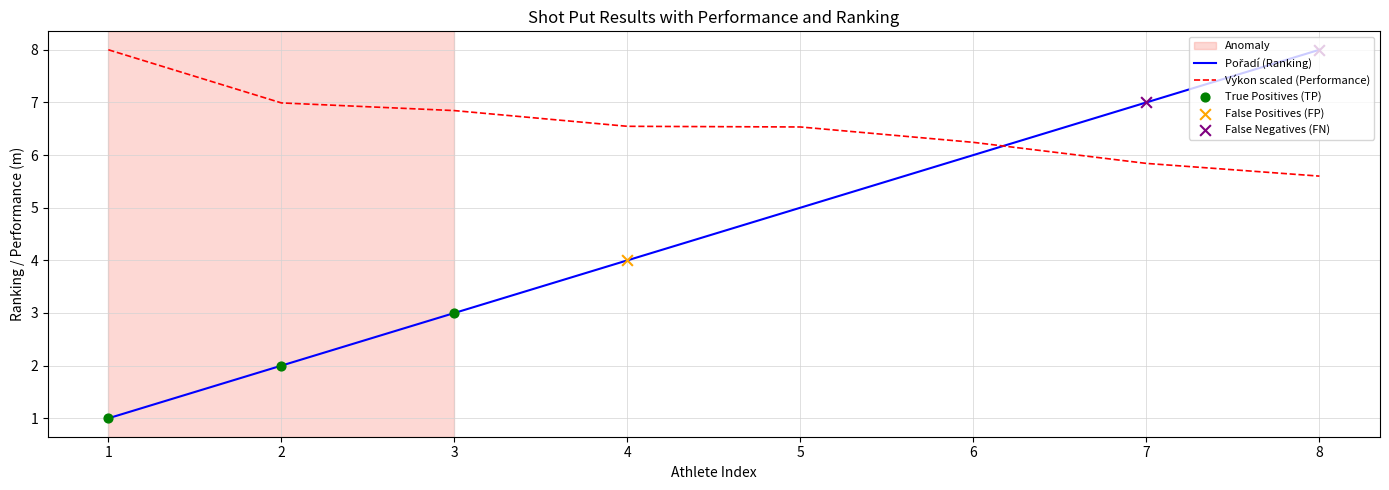

What is the total value across all series at 3?

9.8